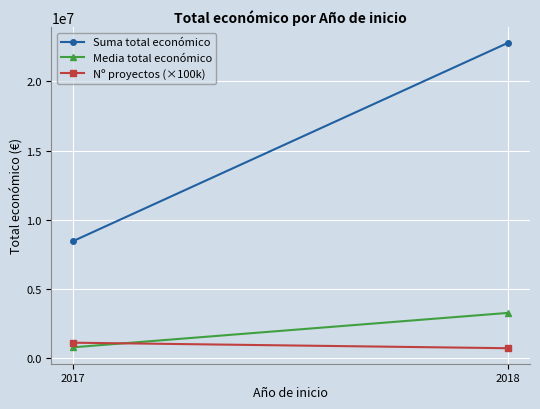

Reading right to left, extract all data points from this chart.

Suma total económico: 2018=22801812.0	2017=8452127.0
Media total económico: 2018=3257401.7	2017=768375.2
Nº proyectos (×100k): 2018=700000.0	2017=1100000.0